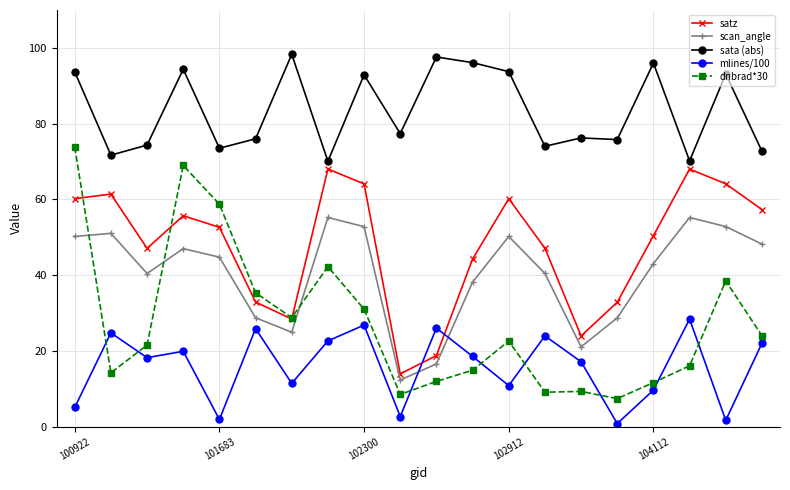

In sata (abs), how many points are higher than both neighbors (excluding endpoints)?

7